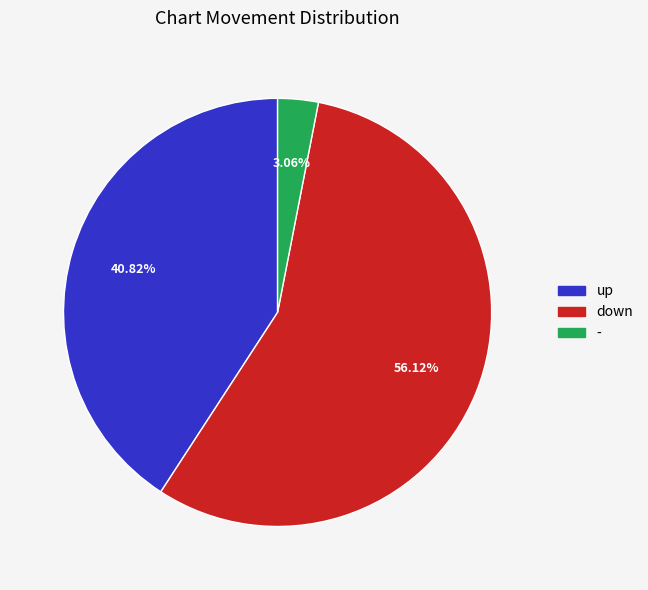

Which category has the biggest portion of the pie?

down